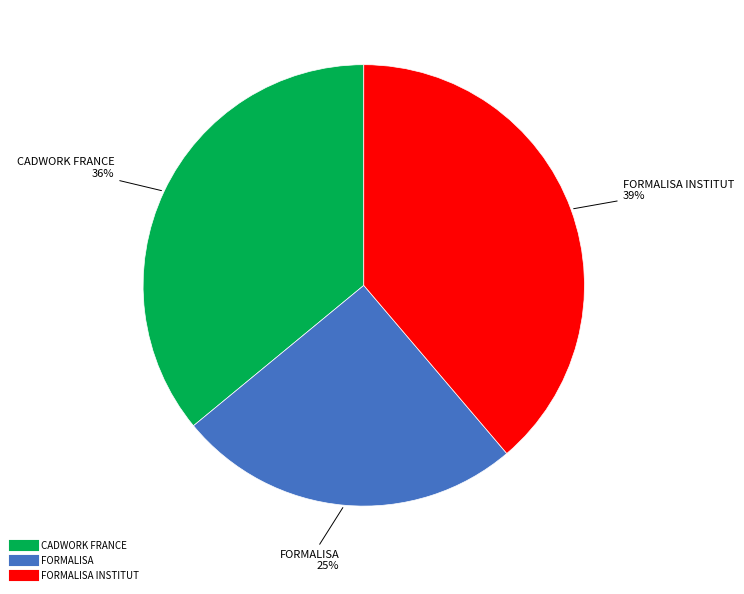

To the nearest percent, what is the difference between the largest and smallest slice percentages?

14%